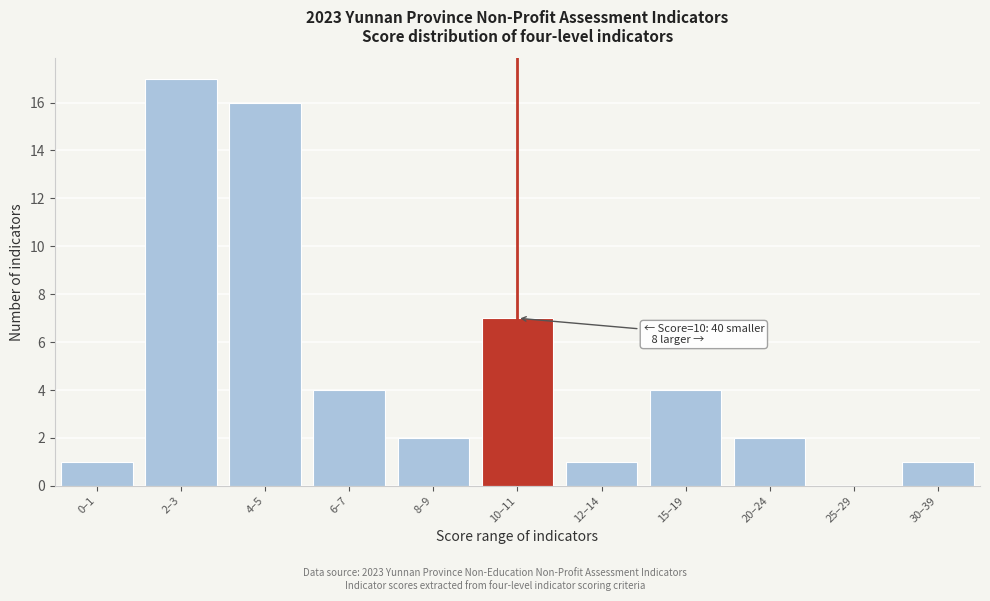

Reading left to right, extract all data points from this chart.

0–1=1	2–3=17	4–5=16	6–7=4	8–9=2	10–11=7	12–14=1	15–19=4	20–24=2	25–29=0	30–39=1